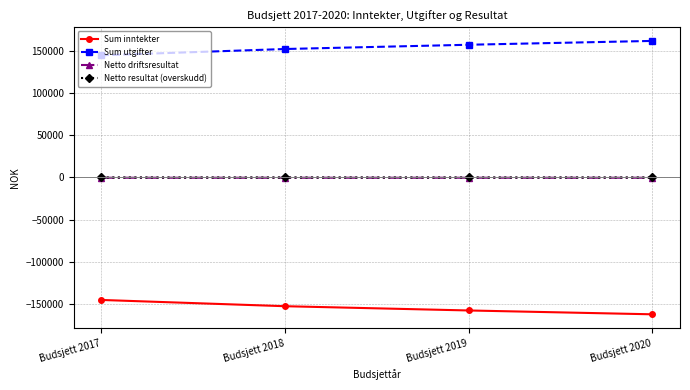

What is the value of the Sum utgifter point at the 1st from the left?

144400.0